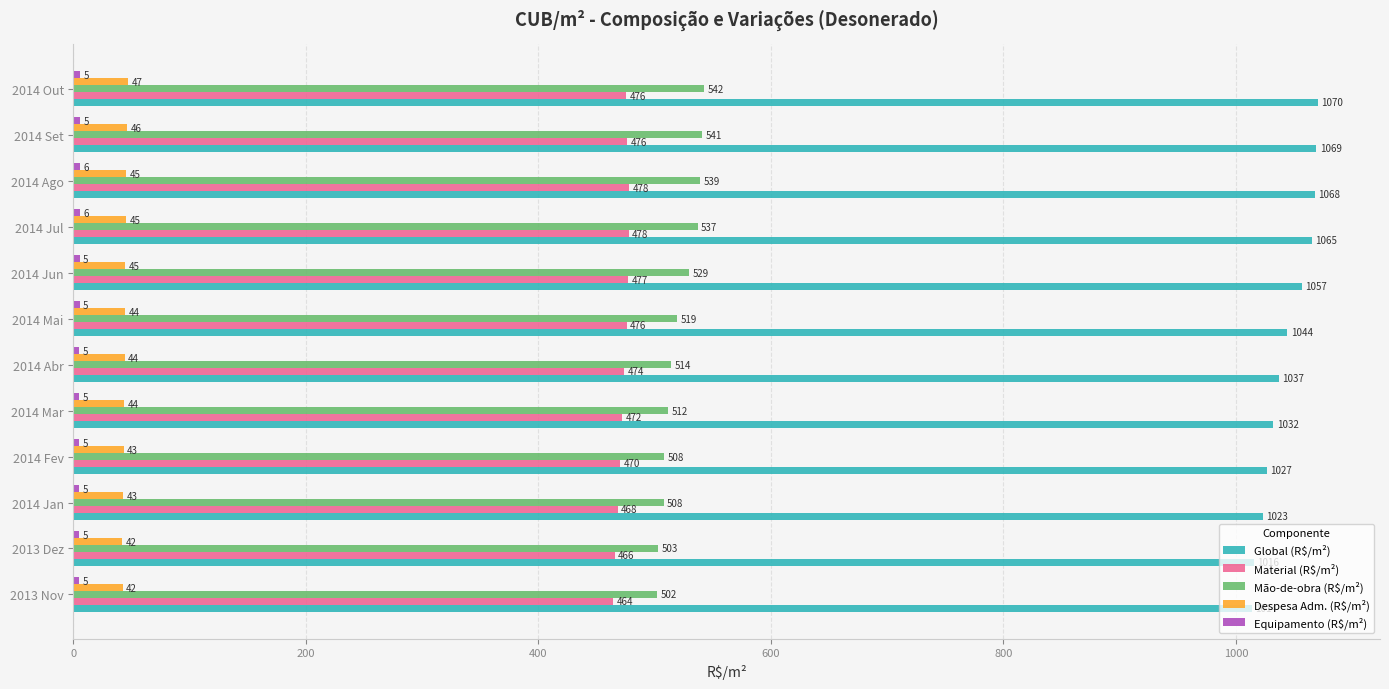

List the labels in order of Global (R$/m²) value, smallest first.

2013 Nov, 2013 Dez, 2014 Jan, 2014 Fev, 2014 Mar, 2014 Abr, 2014 Mai, 2014 Jun, 2014 Jul, 2014 Ago, 2014 Set, 2014 Out